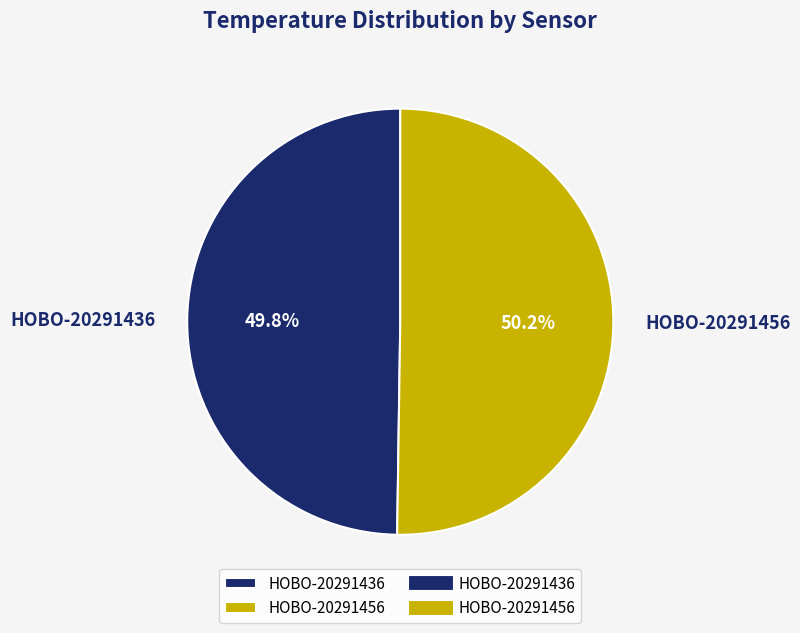

What is the ratio of the value at HOBO-20291456 to the value at HOBO-20291436?

1.0